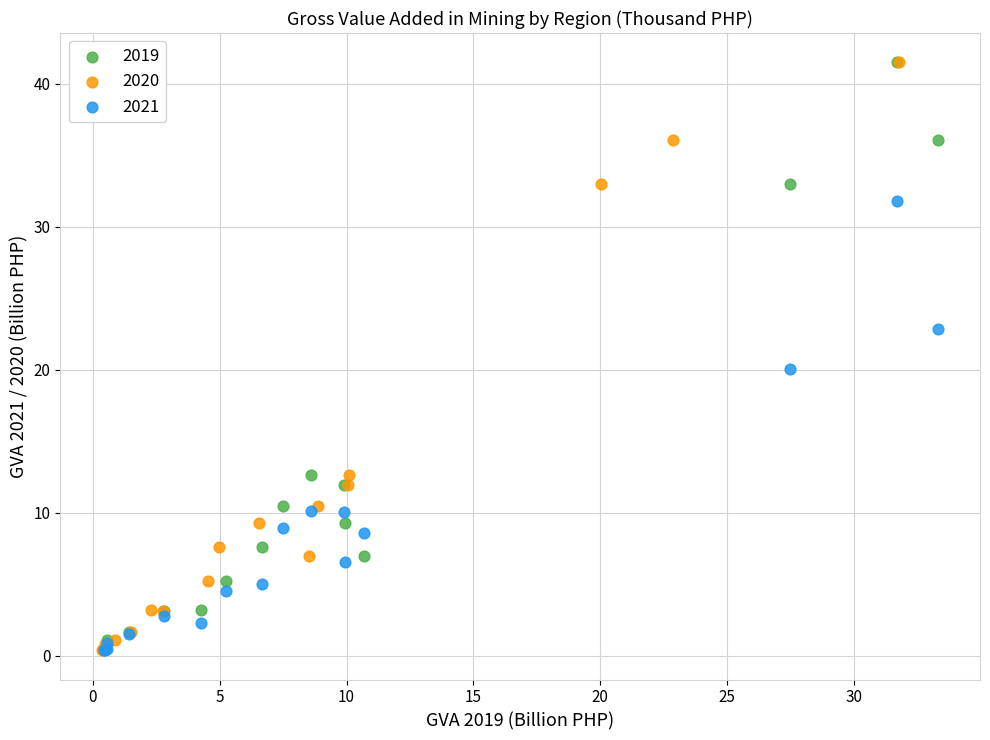

What are all the series names shown in the legend?

2019, 2020, 2021